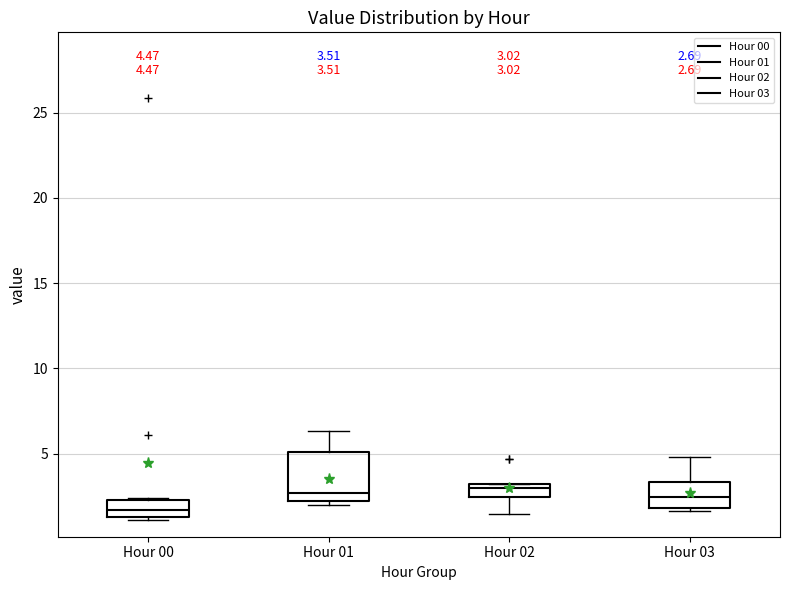

Which box is the tallest, from its lower edge to its upper edge?

Hour 01